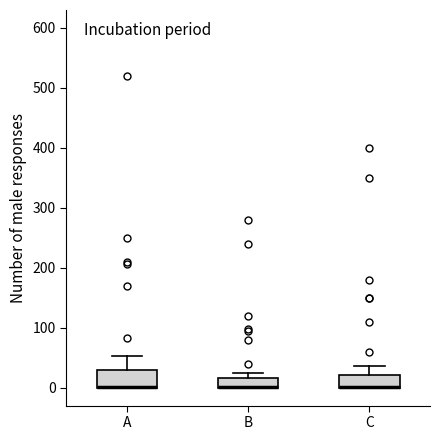

Where is the upper edge of the box for B on the y-axis? The values are not printed on the chart, so give them approximately, as read against the axis.

20